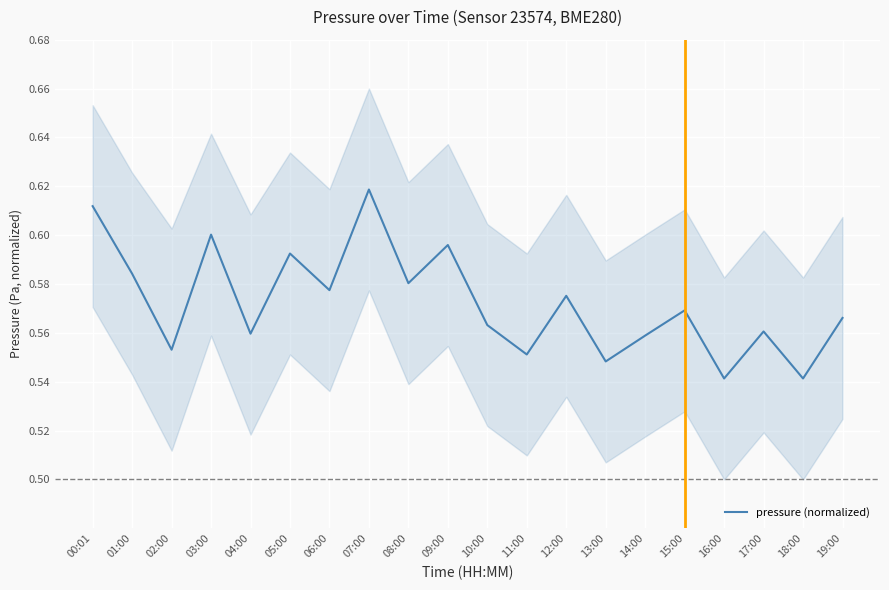

List the labels in order of value, smallest first.

16:00, 18:00, 13:00, 11:00, 02:00, 14:00, 04:00, 17:00, 10:00, 19:00, 15:00, 12:00, 06:00, 08:00, 01:00, 05:00, 09:00, 03:00, 00:01, 07:00